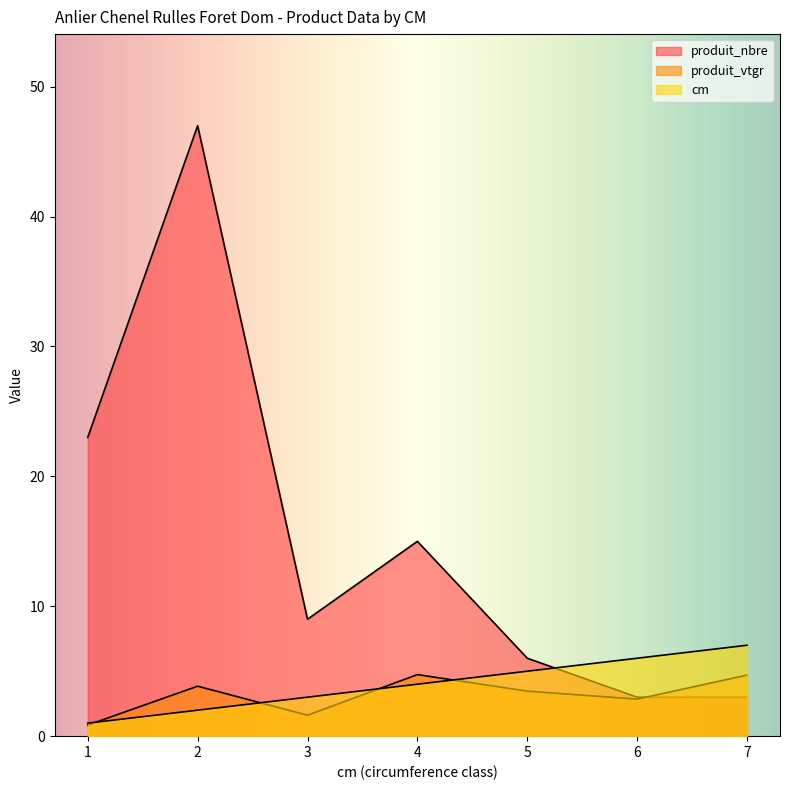

True or false: produit_nbre and cm cross at least once.

True